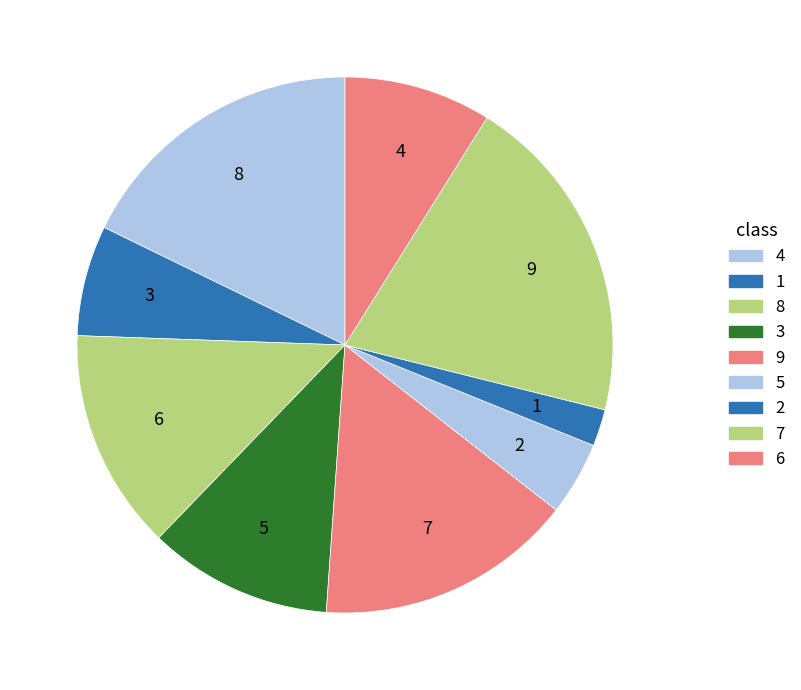

Does any single category account for the majority?

No